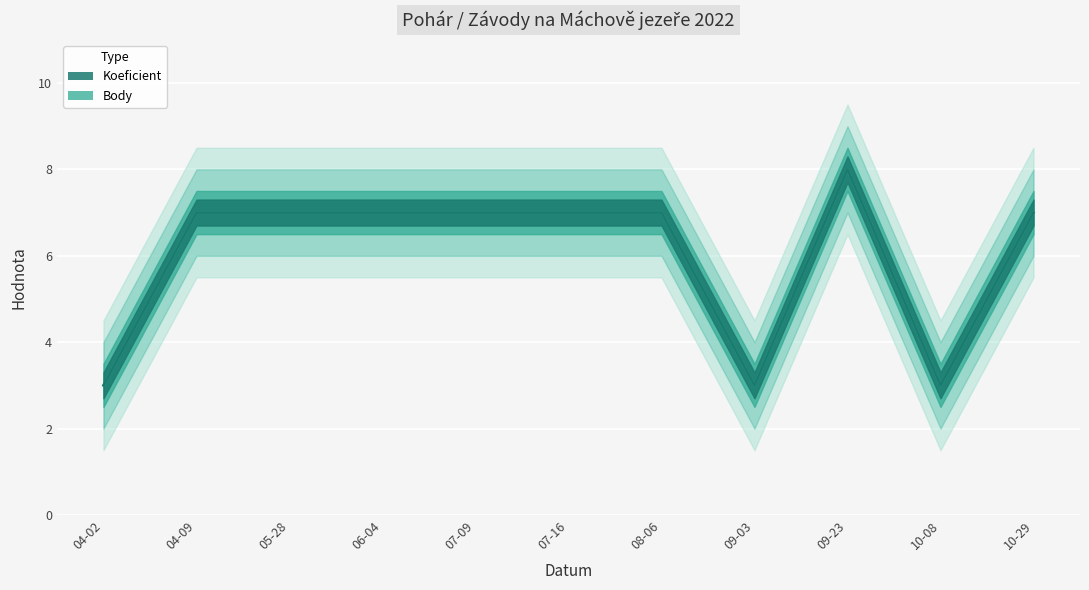

What is the total value across all series at 07-16?

14